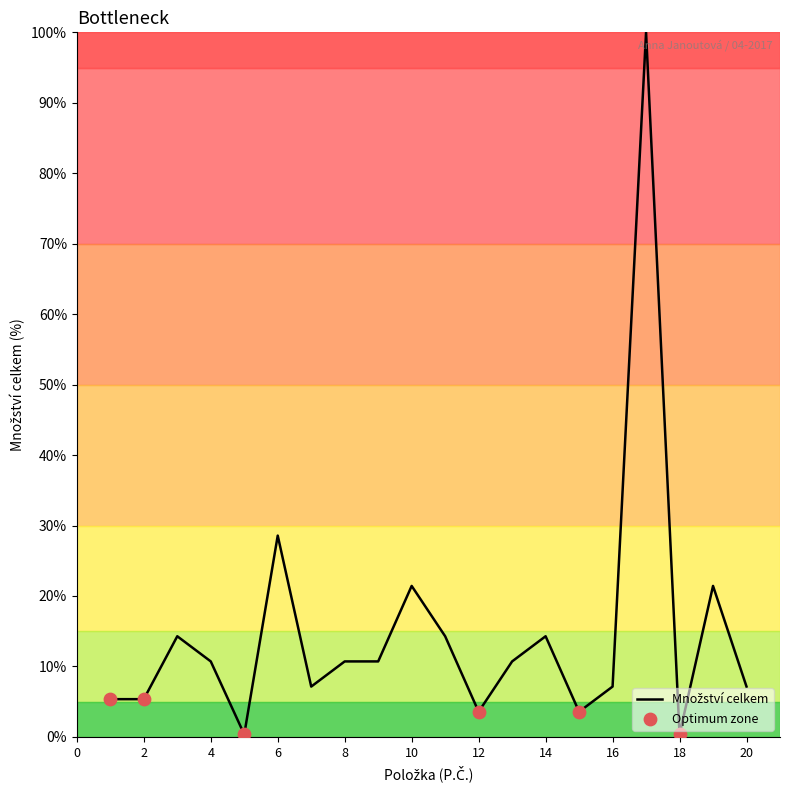

What is the greatest value displayed?

100.0